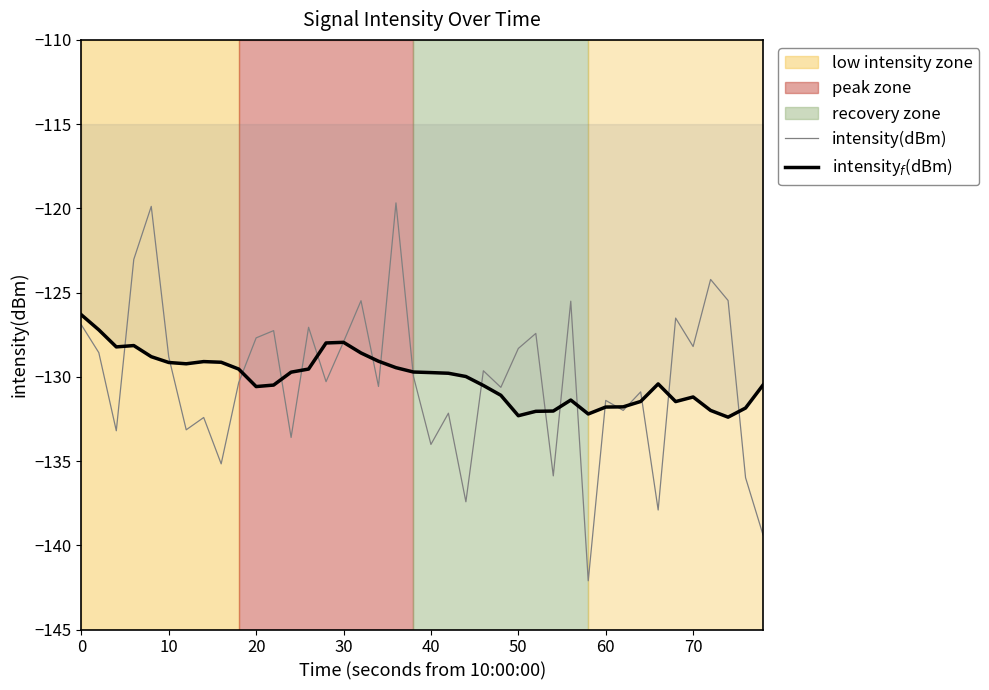

What is the maximum value shown in the chart?

-119.7